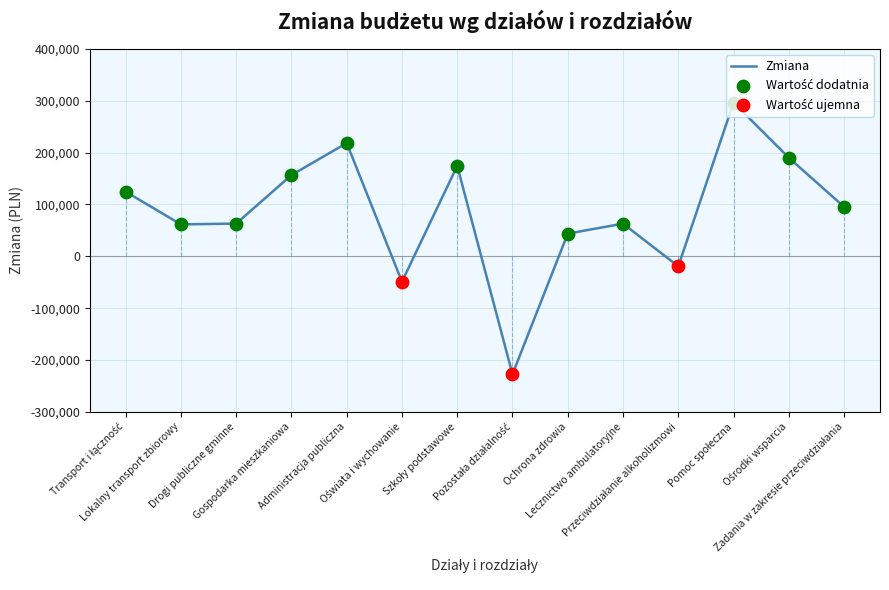

What is the maximum value shown in the chart?

296300.0